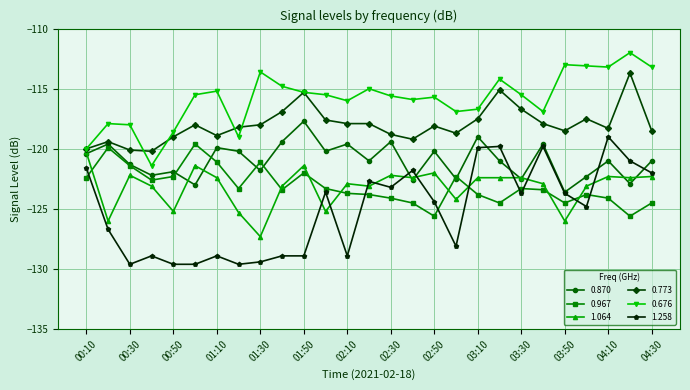

What is the value of the 1.258 point at the 7th from the left?

-128.9